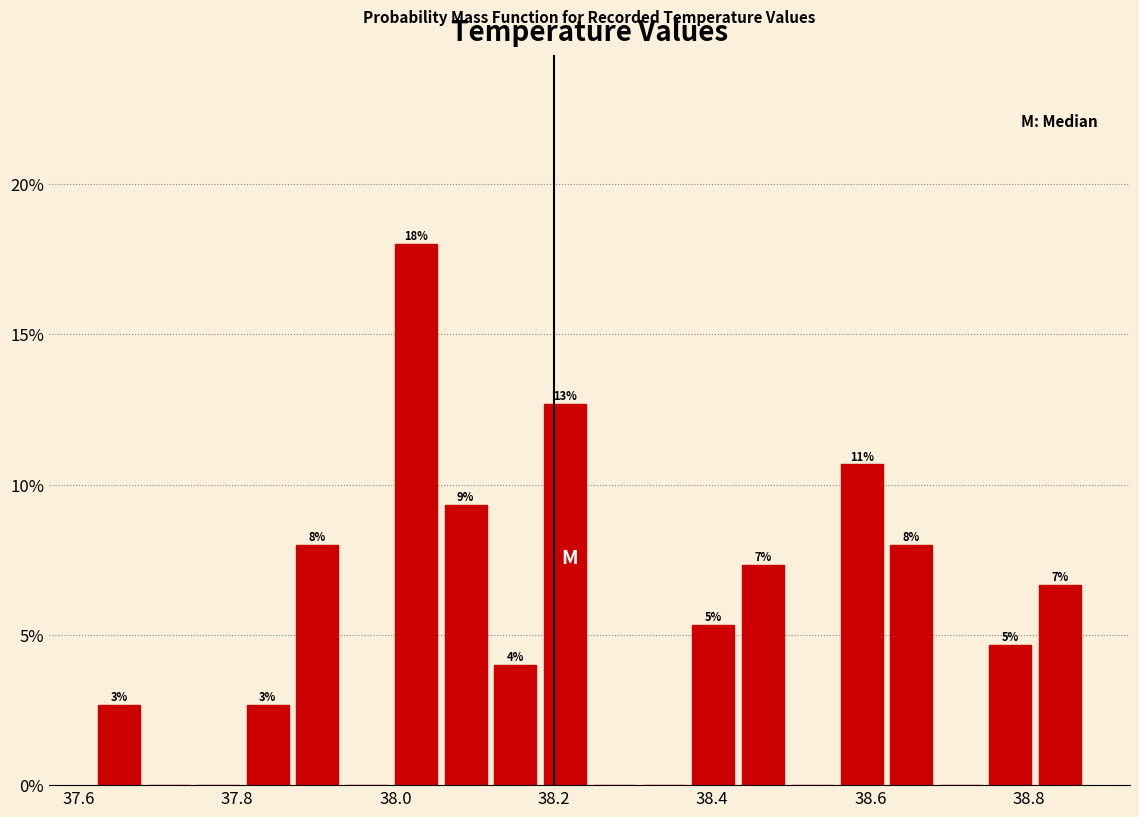

Read against the x-axis, roughly where is the centre of the tallest bar?

38.02